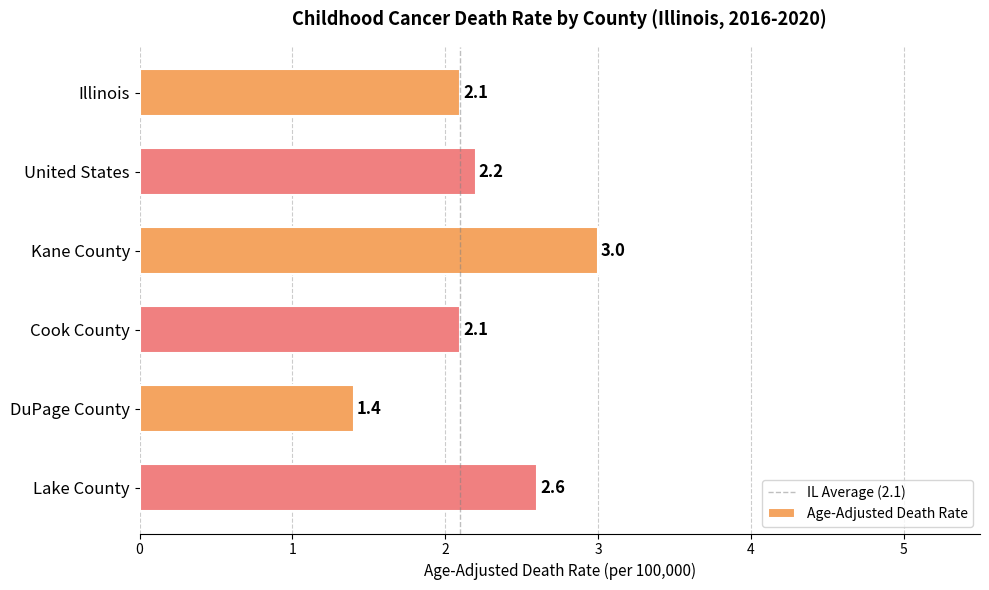

What is the minimum value shown in the chart?

1.4